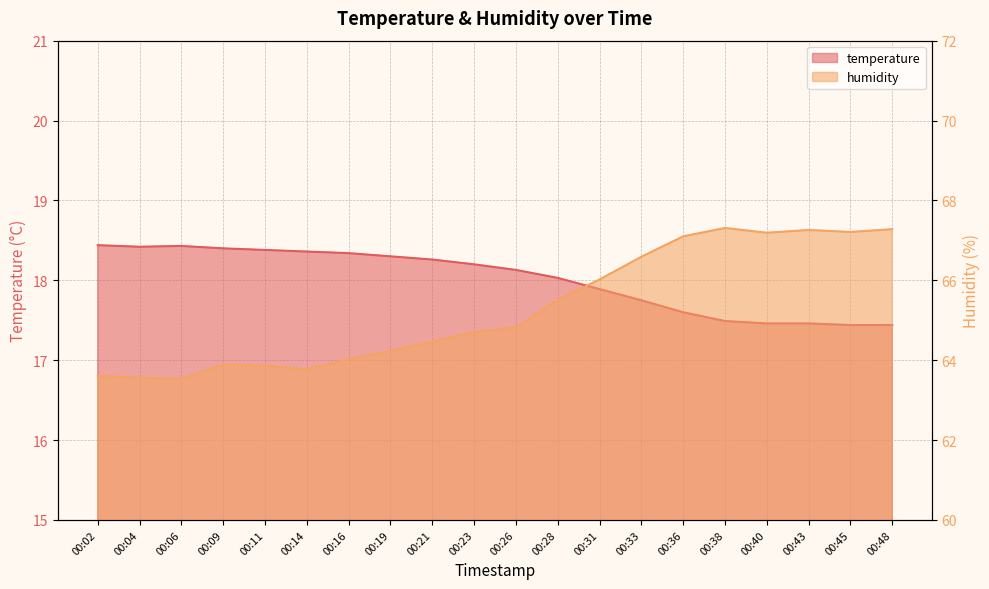

What is the difference between the humidity values at 00:40 and 00:31?

1.2